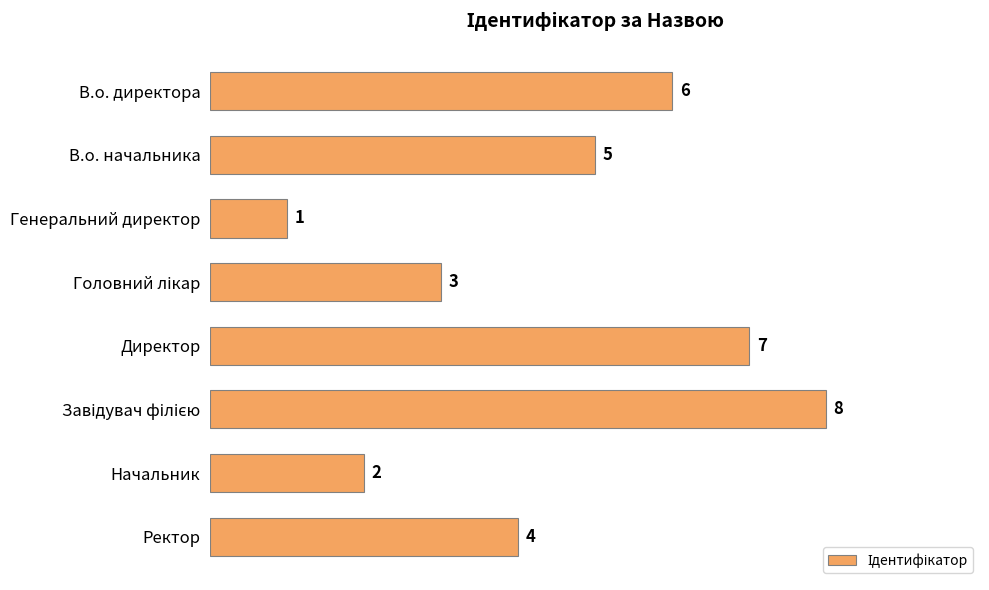

What is the sum of all values?

36